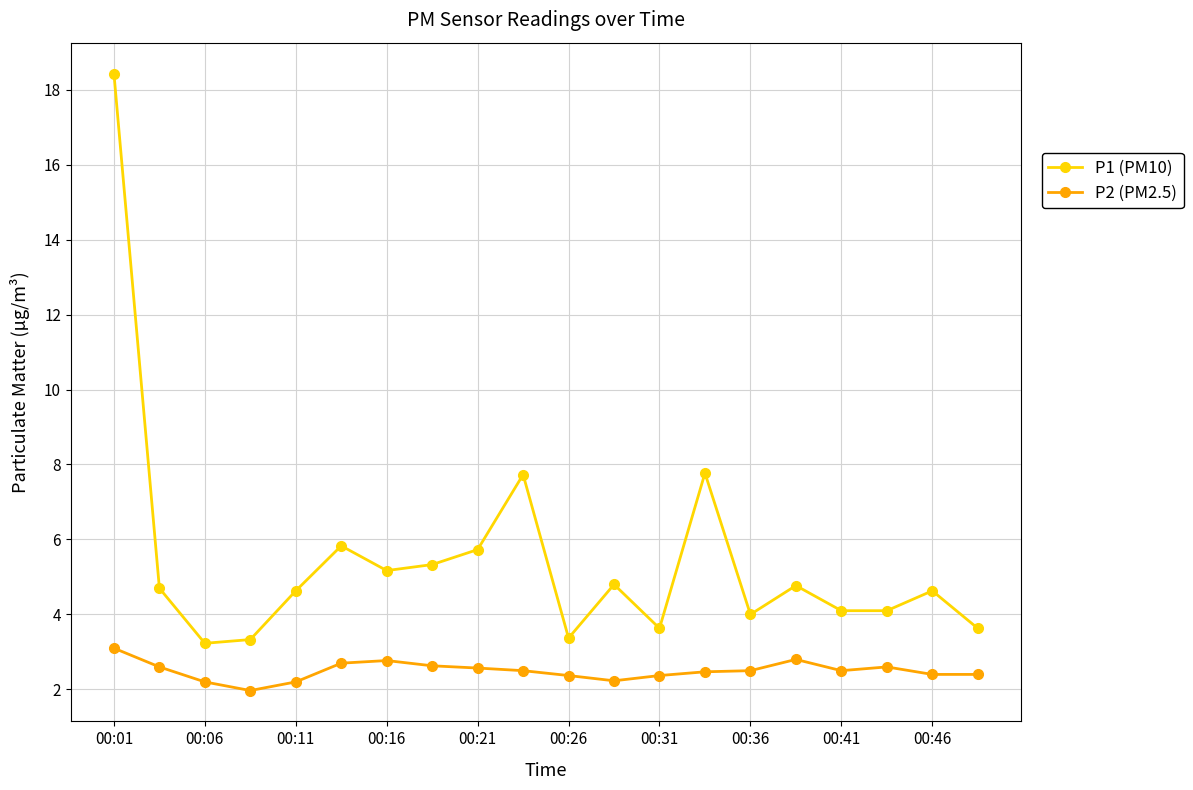

Which series has the largest total across all categories?

P1 (PM10)